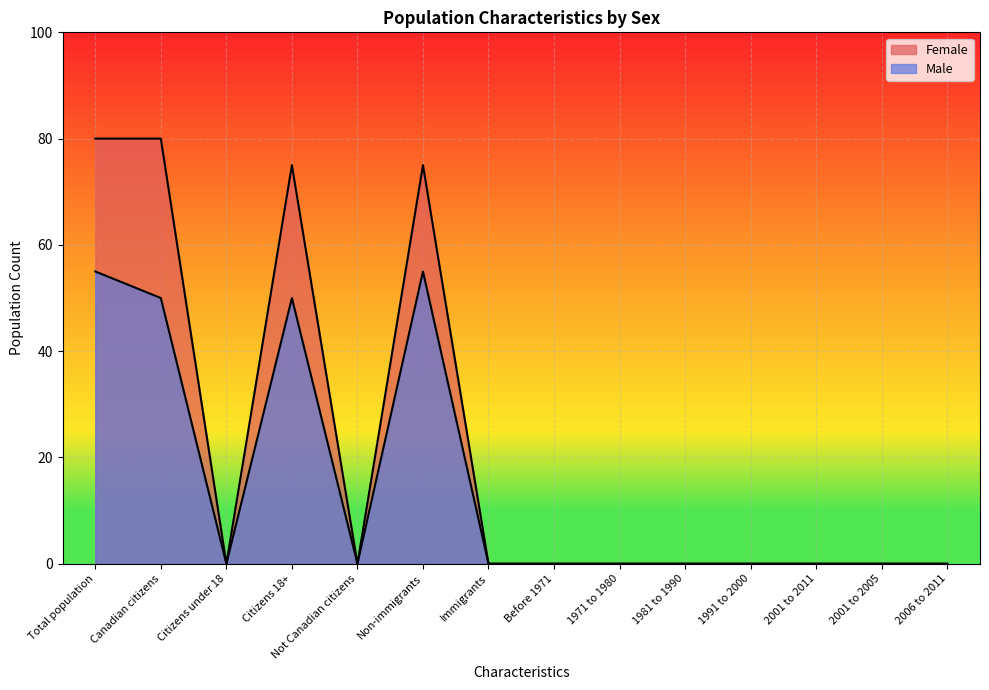

True or false: Female and Male intersect in this chart.

False